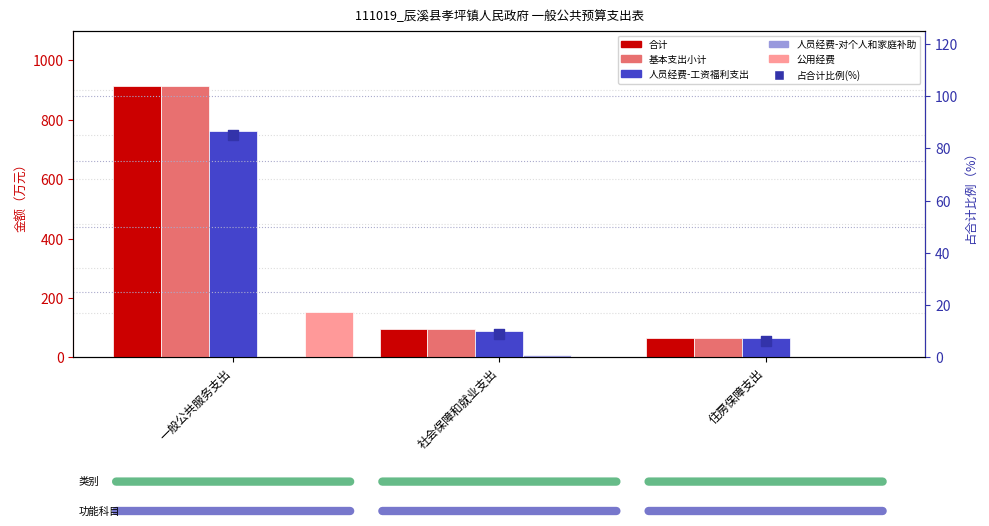

Is the value of 占合计比例 at 社会保障和就业支出 greater than the value of 人员经费-工资福利支出 at 一般公共服务支出?

No